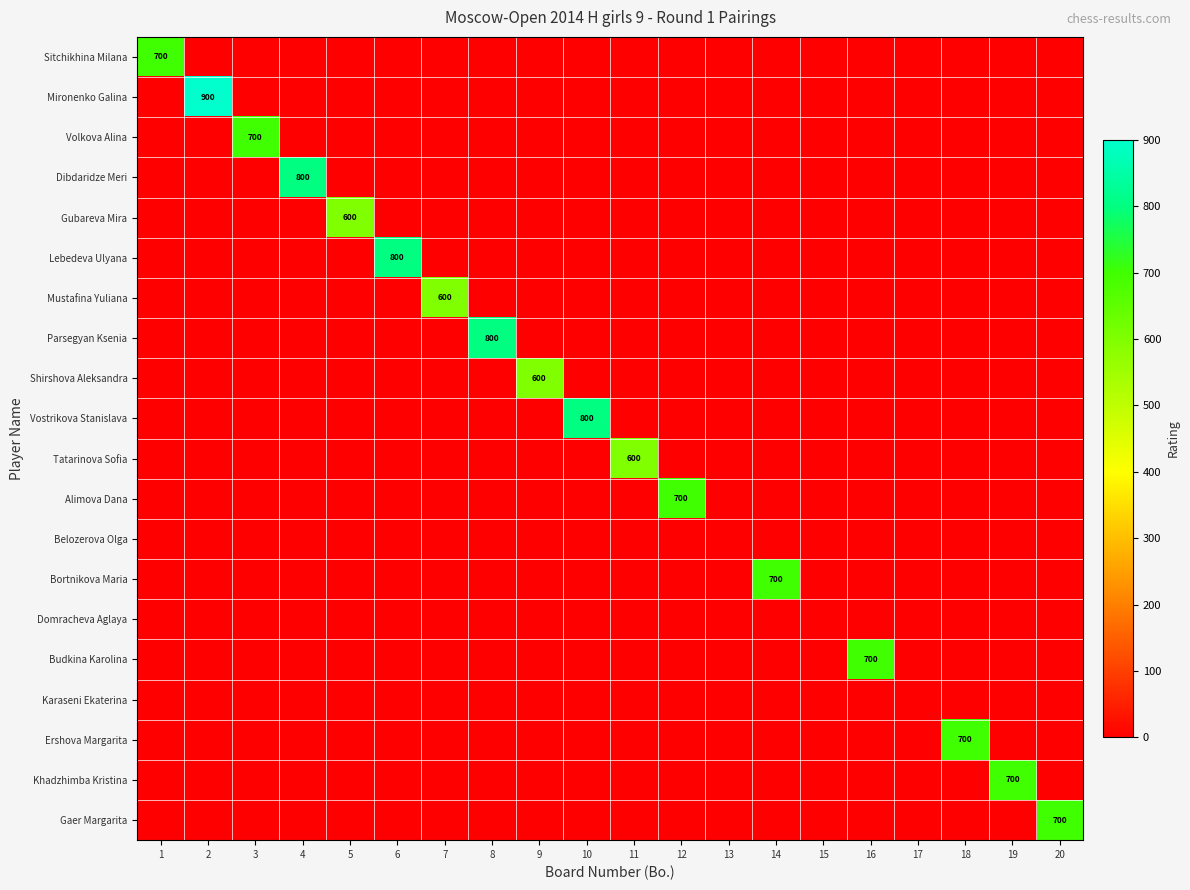

What is the total value across all series at 6?

800